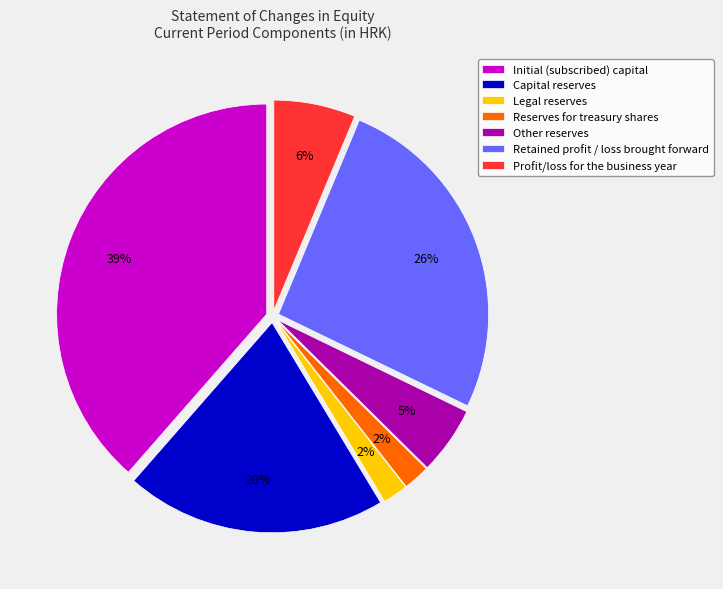

Which category has the biggest portion of the pie?

Initial (subscribed) capital